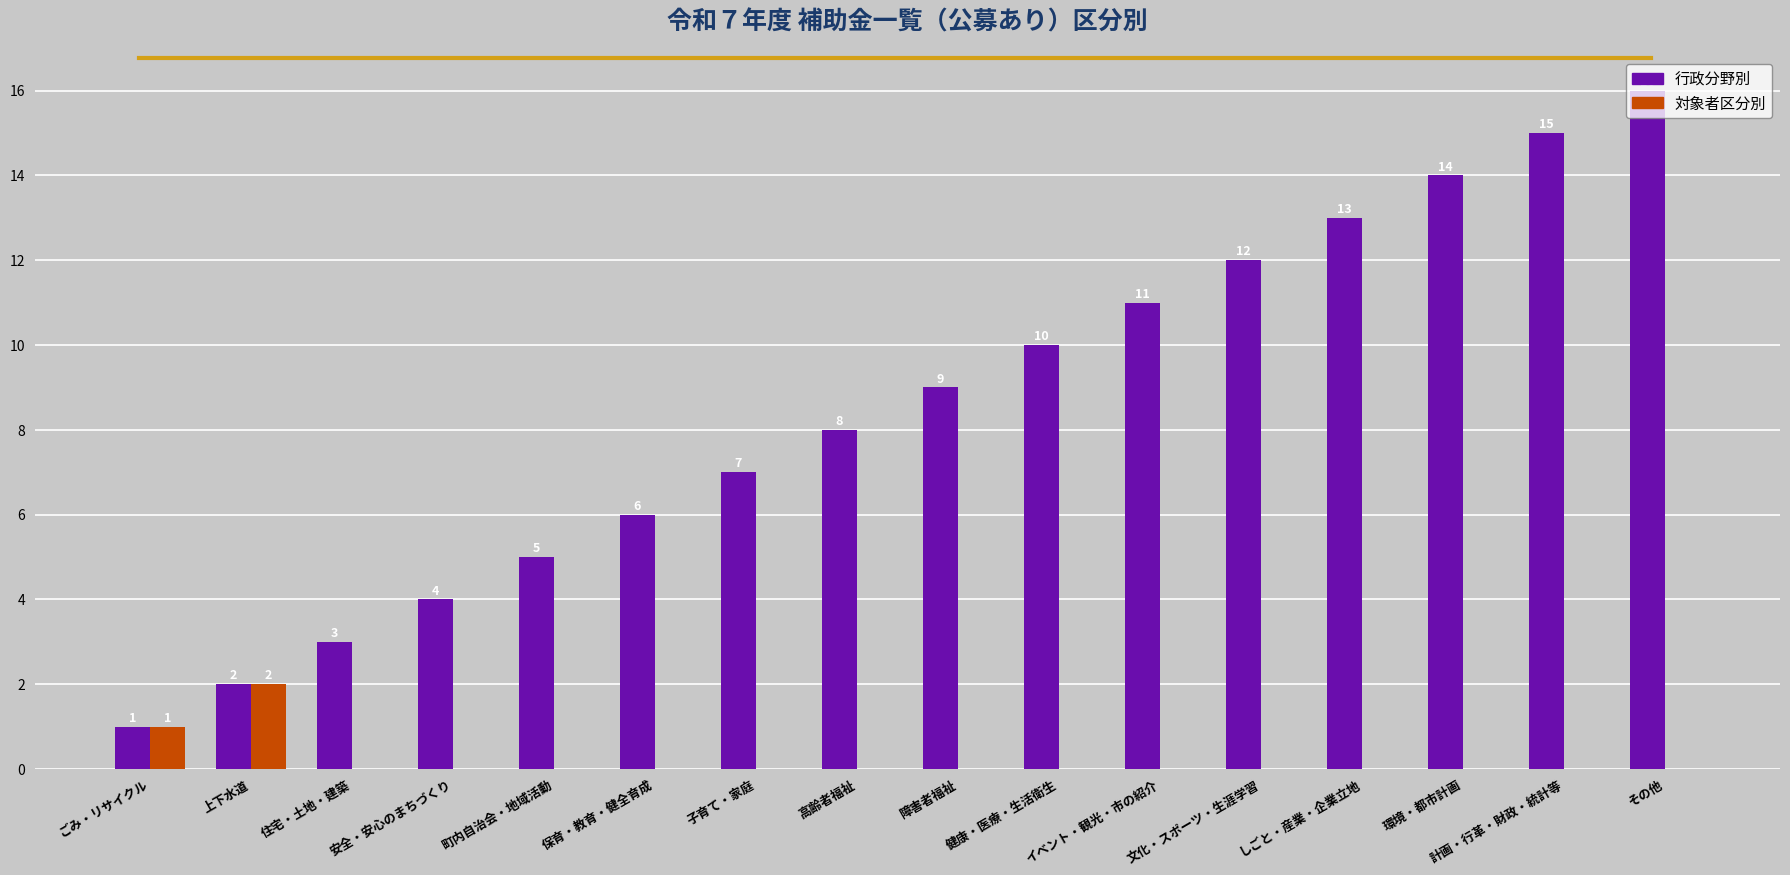

At which label does 対象者区分別 reach its peak?

上下水道